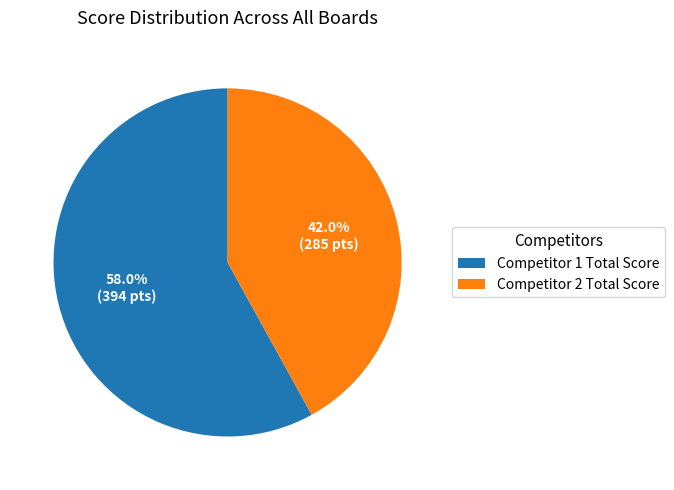

Between Competitor 1 Total Score and Competitor 2 Total Score, which is larger?

Competitor 1 Total Score